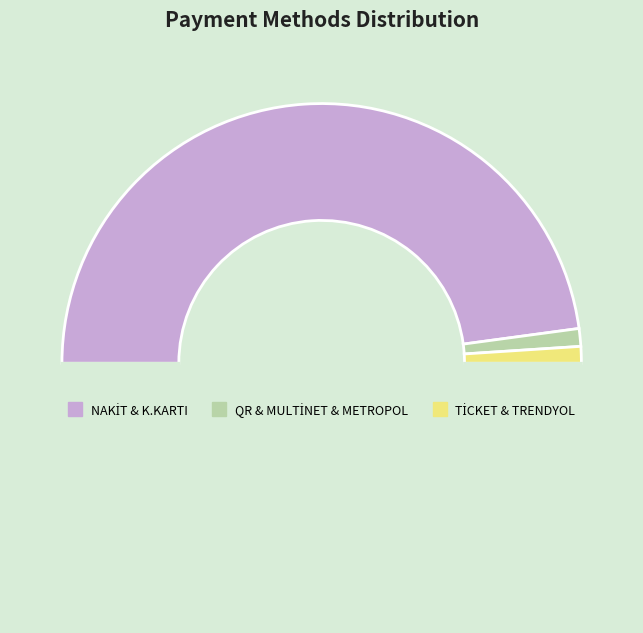

How many slices are in this pie chart?

4